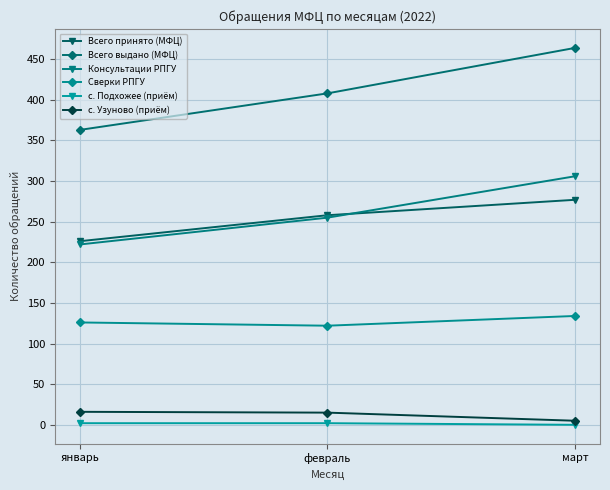

How many values in the с. Подхожее (приём) series are below 2?

1